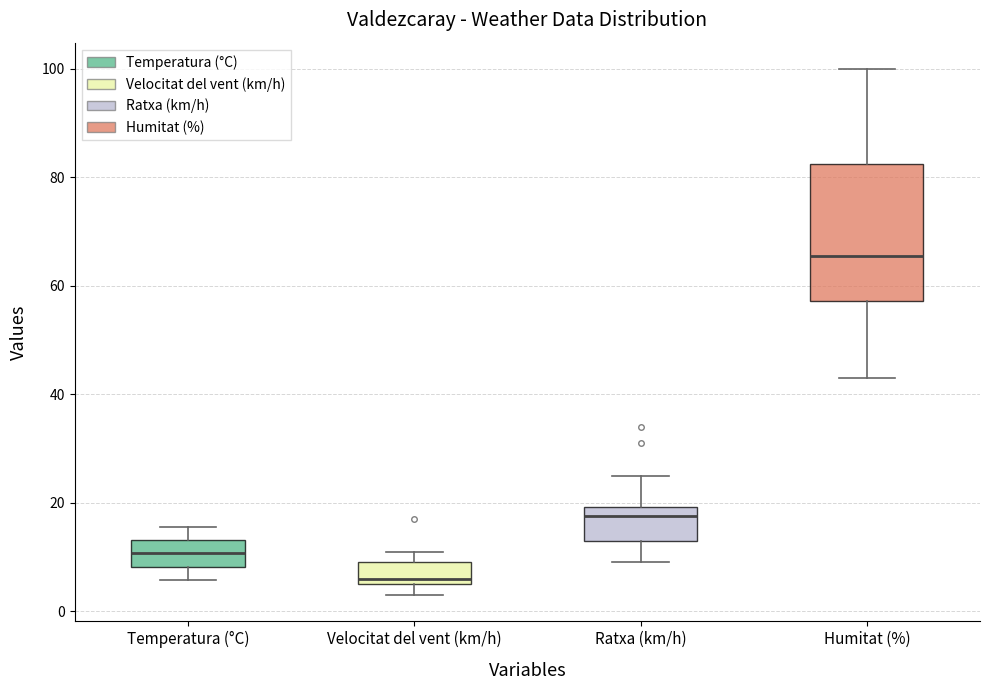

Where does the median line of the box for Humitat (%) sit on the y-axis? The values are not printed on the chart, so give them approximately, as read against the axis.

66